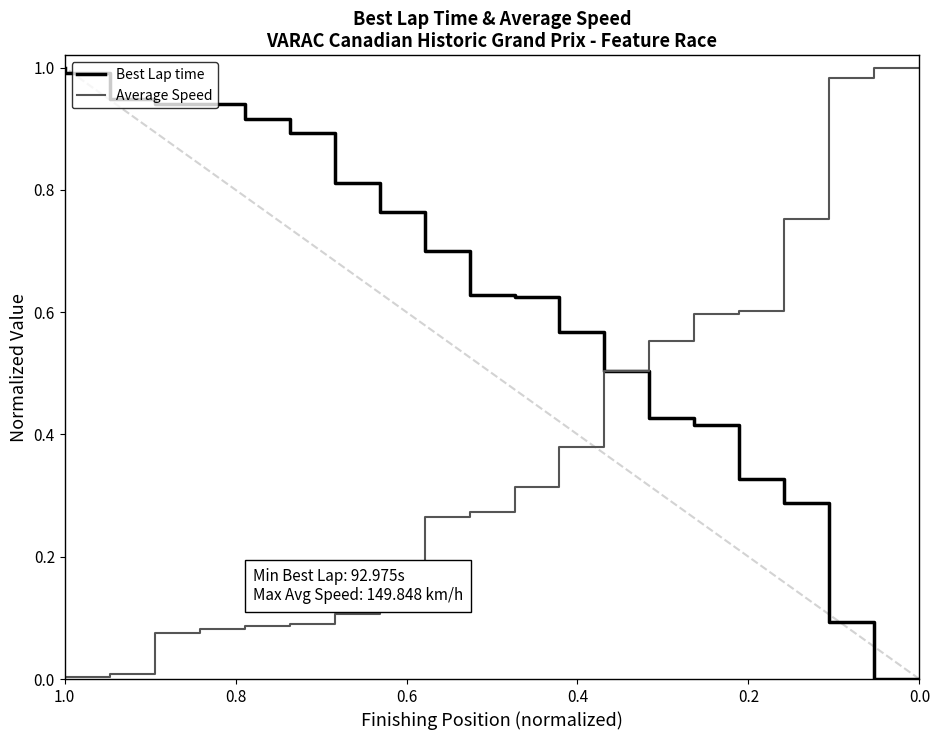

Count the number of data series in this chart.

2